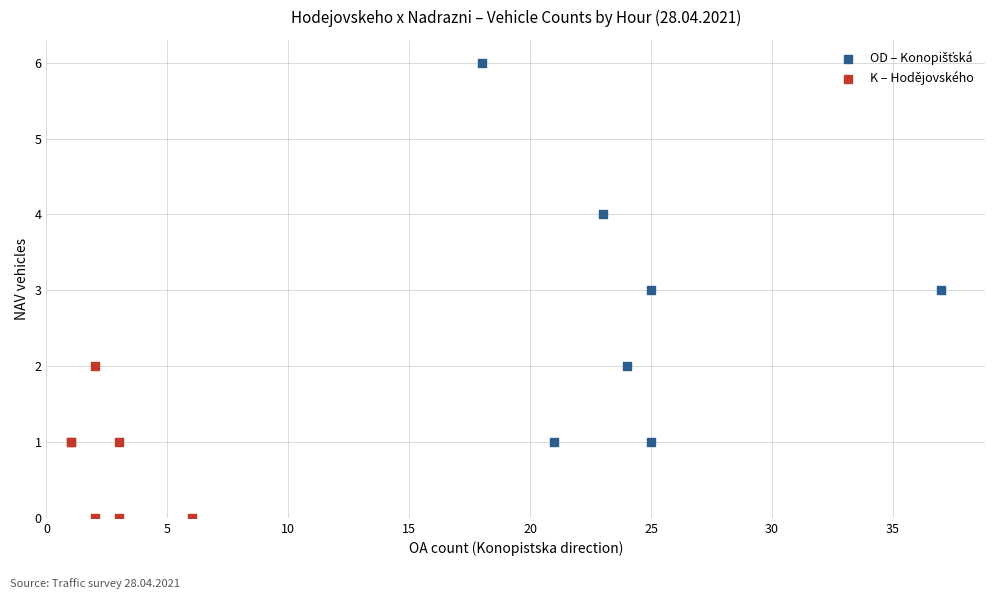

Which series contains the lowest Y value?

K – Hodějovského